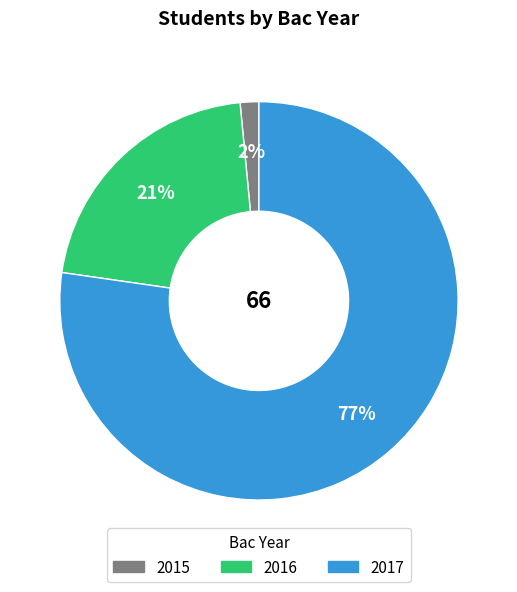

Between 2017 and 2016, which is larger?

2017